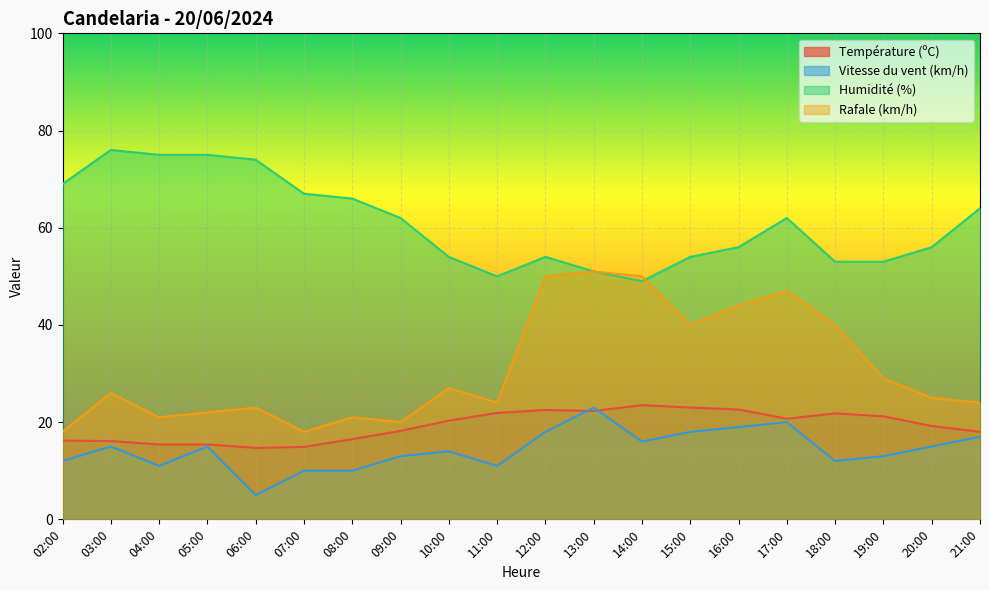

At which label does Température (ºC) reach its peak?

14:00